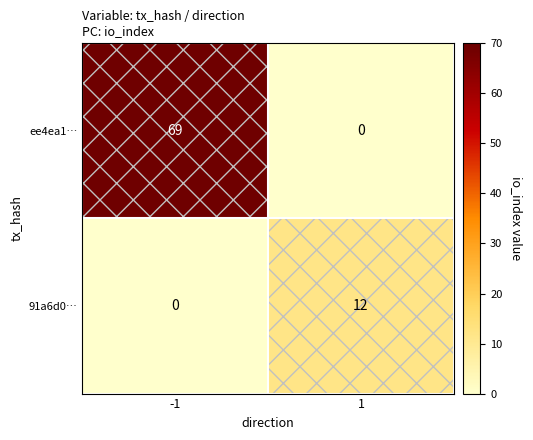

The 91a6d0… series shows 18 at 1. True or false?

False